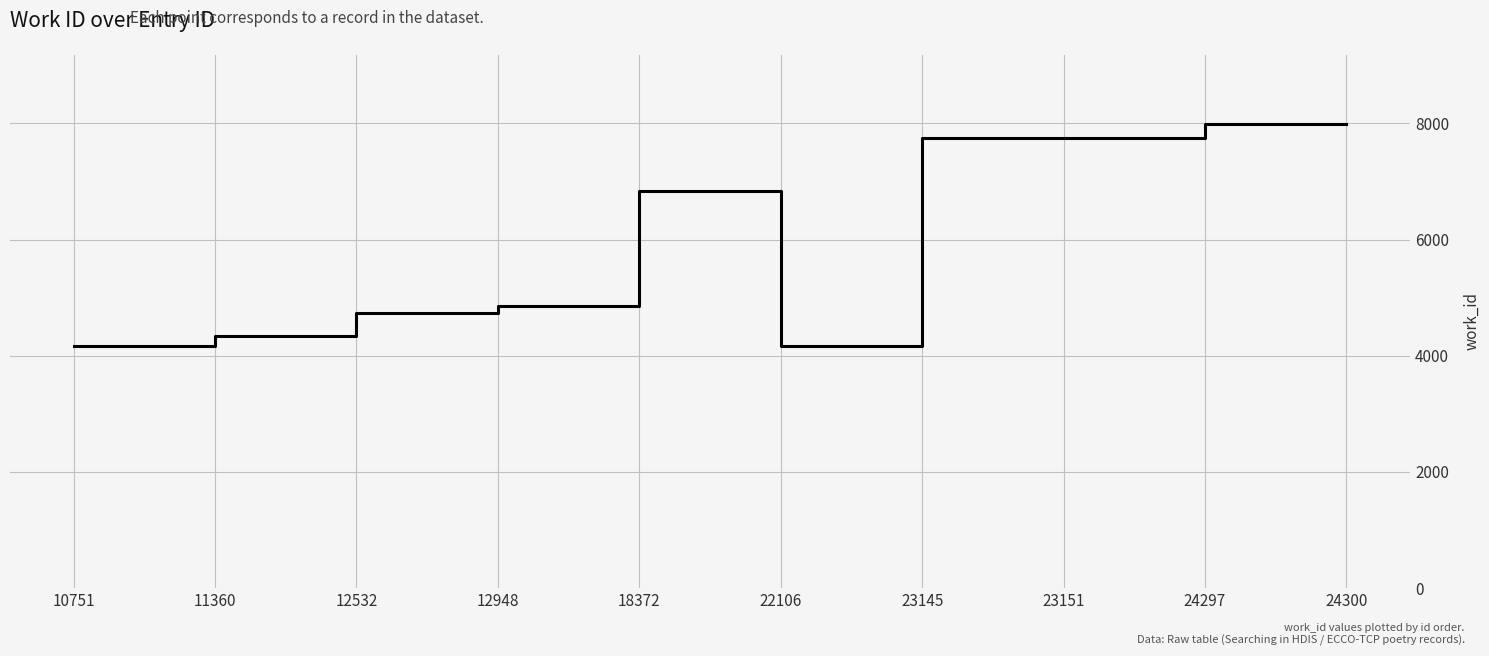

Approximately how many times larger is the value at 22106 compared to 23151?

0.5